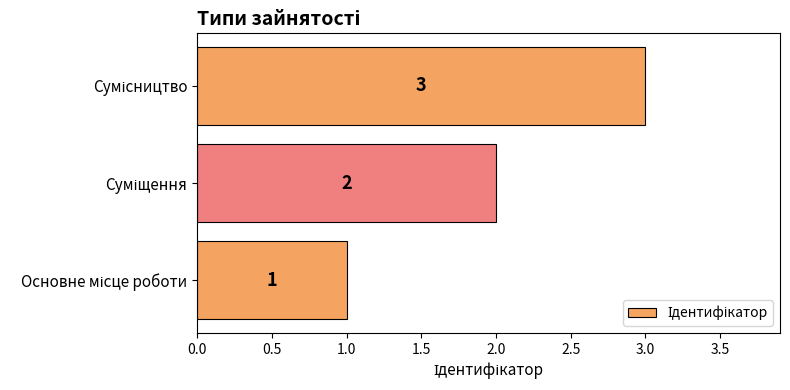

What is the maximum value shown in the chart?

3